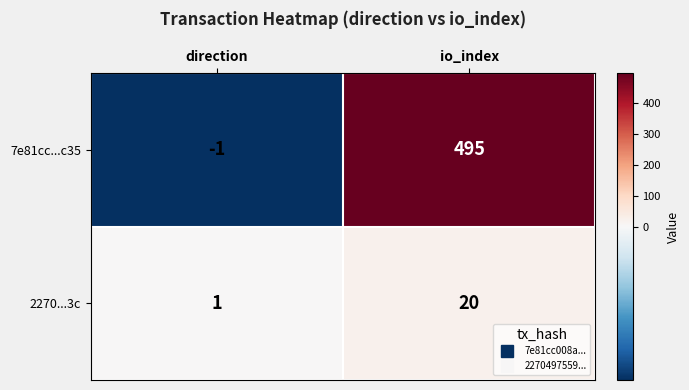

Rank the series by their maximum value, from lowest to highest.

2270...3c, 7e81cc...c35